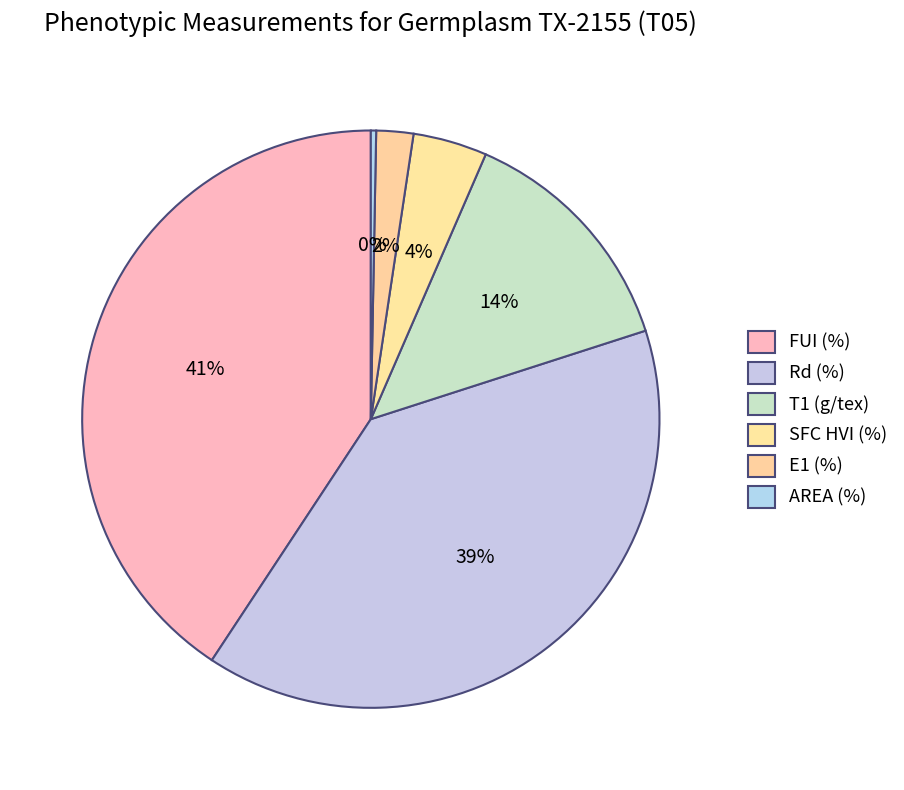

Between E1 (%) and T1 (g/tex), which is larger?

T1 (g/tex)